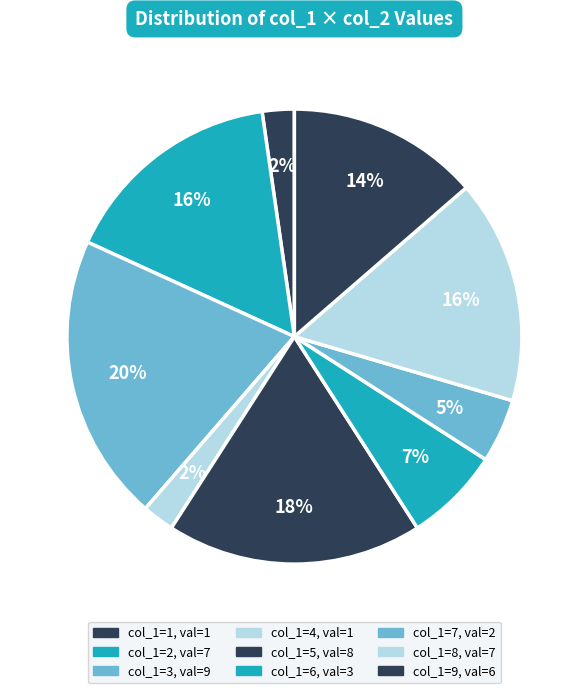

Count the number of slices in the pie.

9